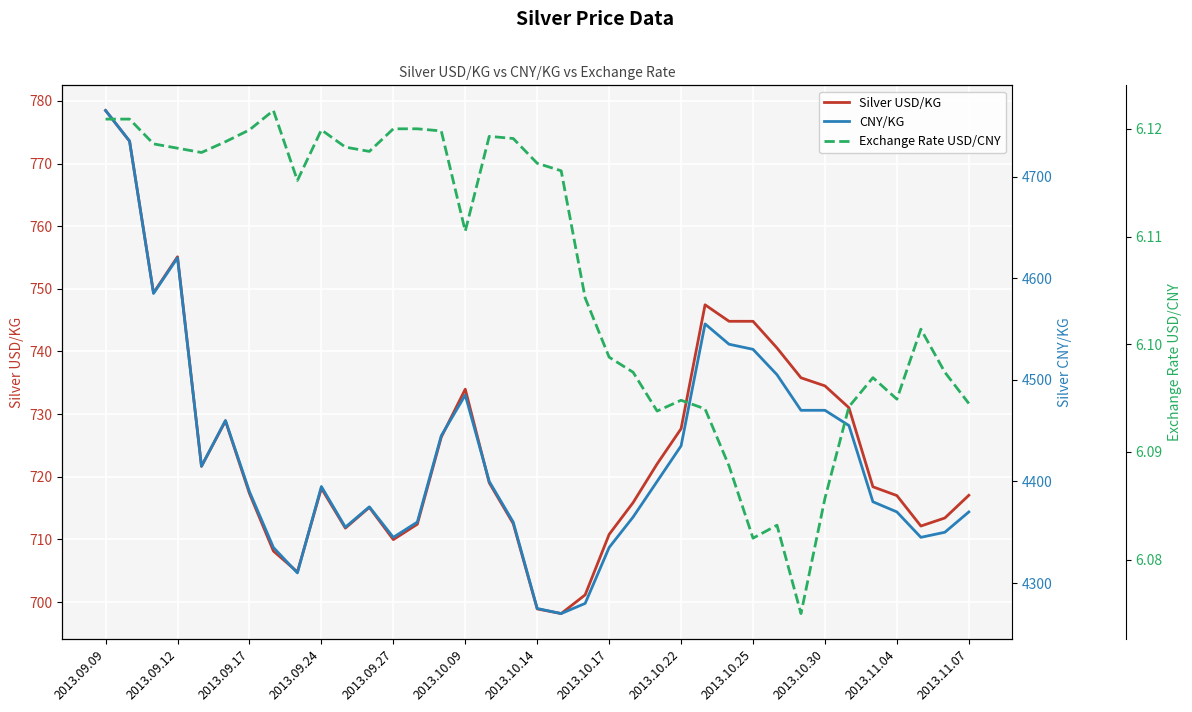

What is the highest value of the Silver USD/KG series?

778.5